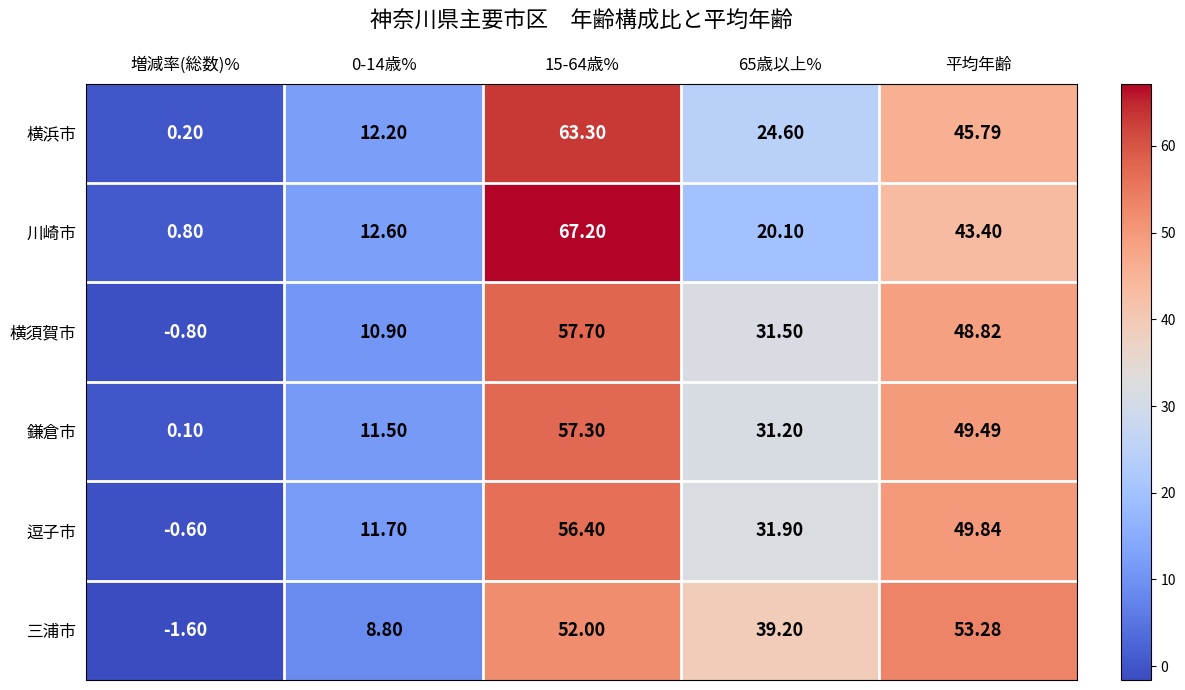

Which category has the lowest value across all series?

増減率(総数)%